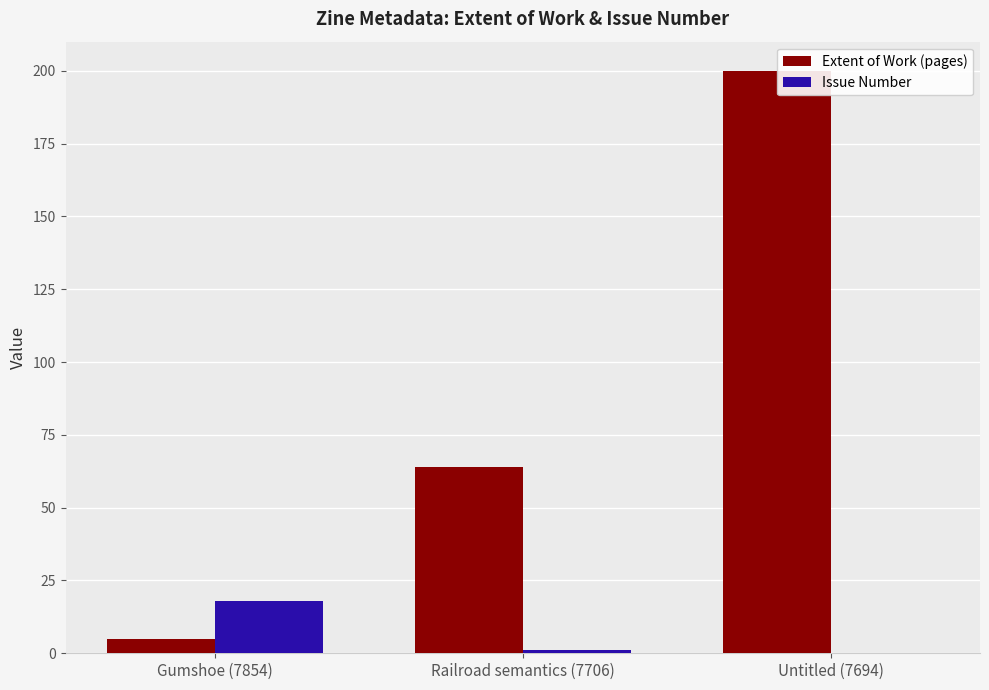

What is the average value of the Issue Number series?

6